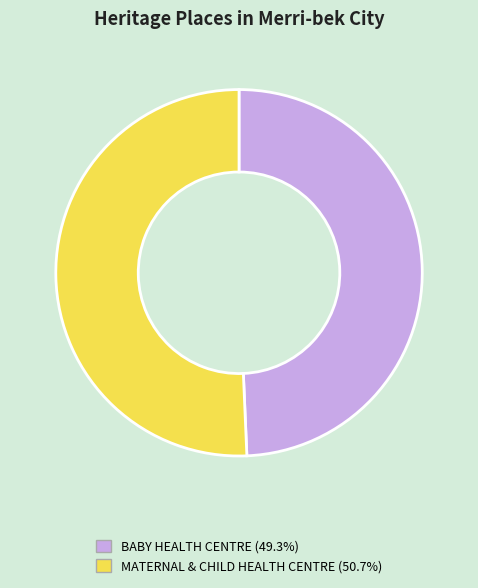

Is the sum of MATERNAL & CHILD HEALTH CENTRE and BABY HEALTH CENTRE greater than half?

Yes